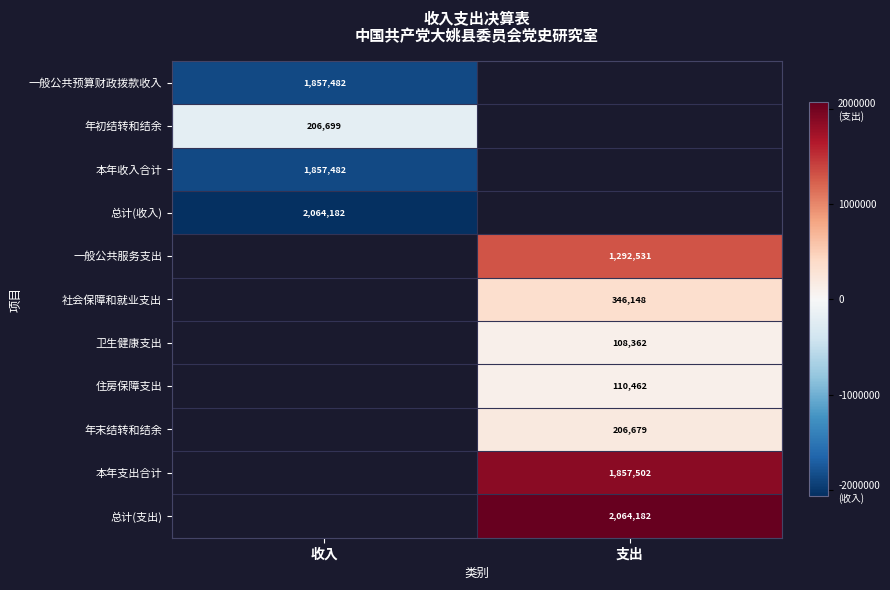

What is the minimum value shown in the chart?

-2064181.6